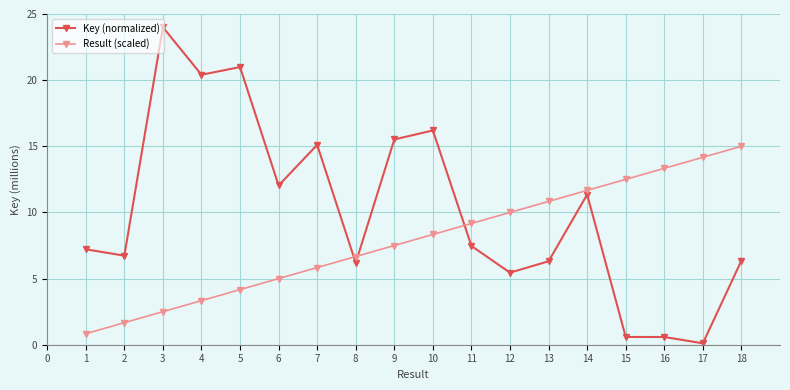

What value does the Key (normalized) series have at 7?

15.1